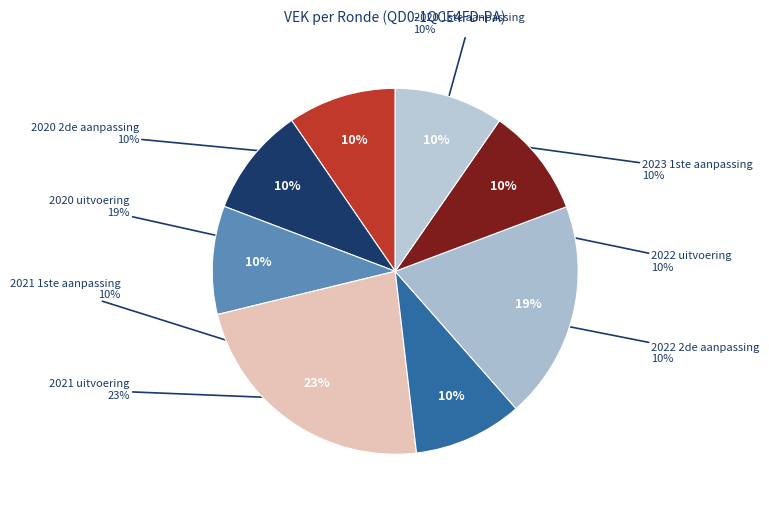

To the nearest percent, what is the combined percentage of 2023 1ste aanpassing and 2021 uitvoering?

33%